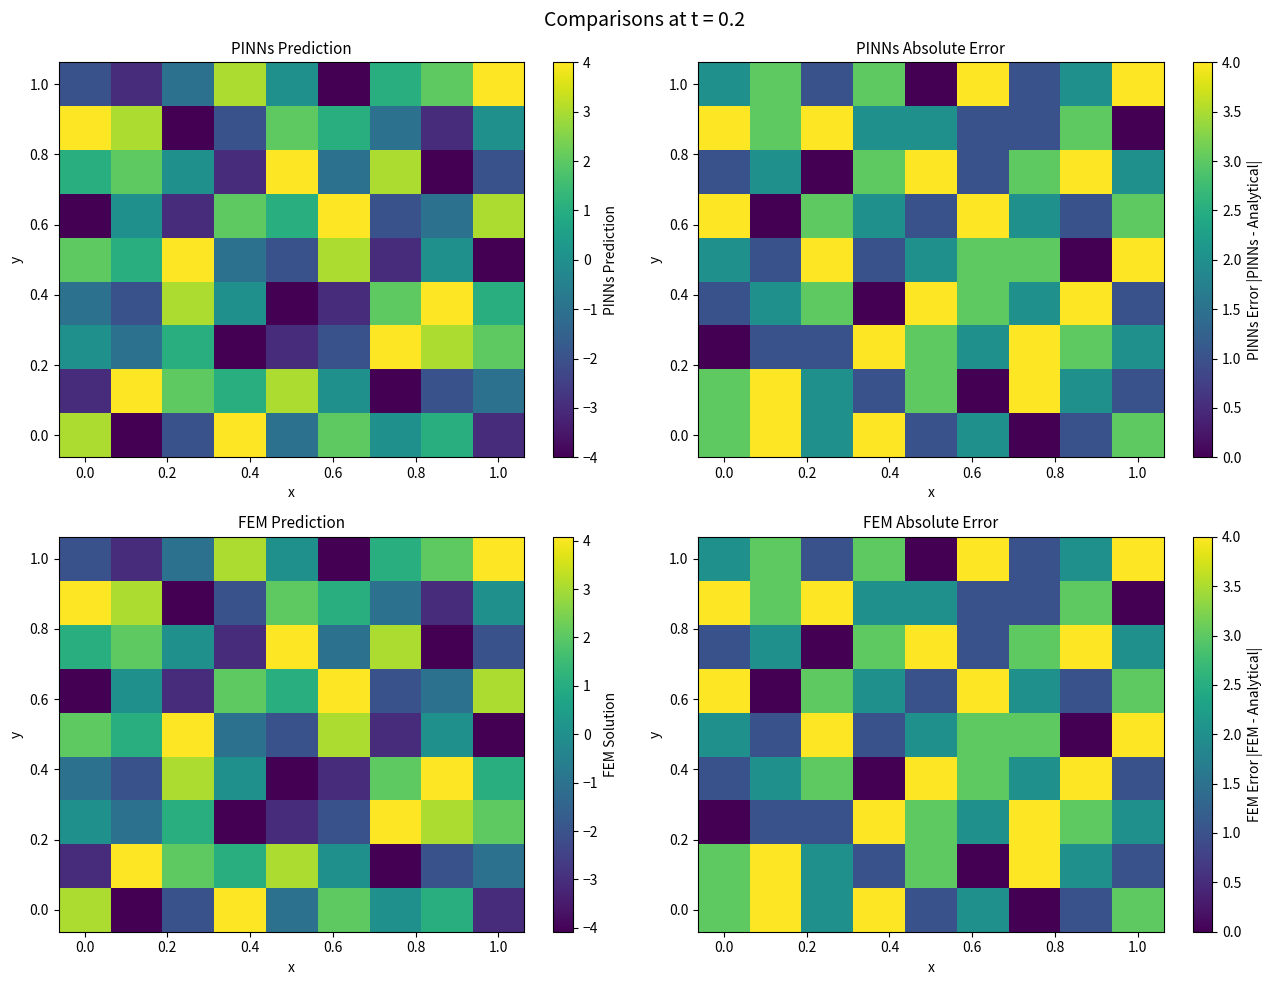

How many distinct data groups are displayed?

9